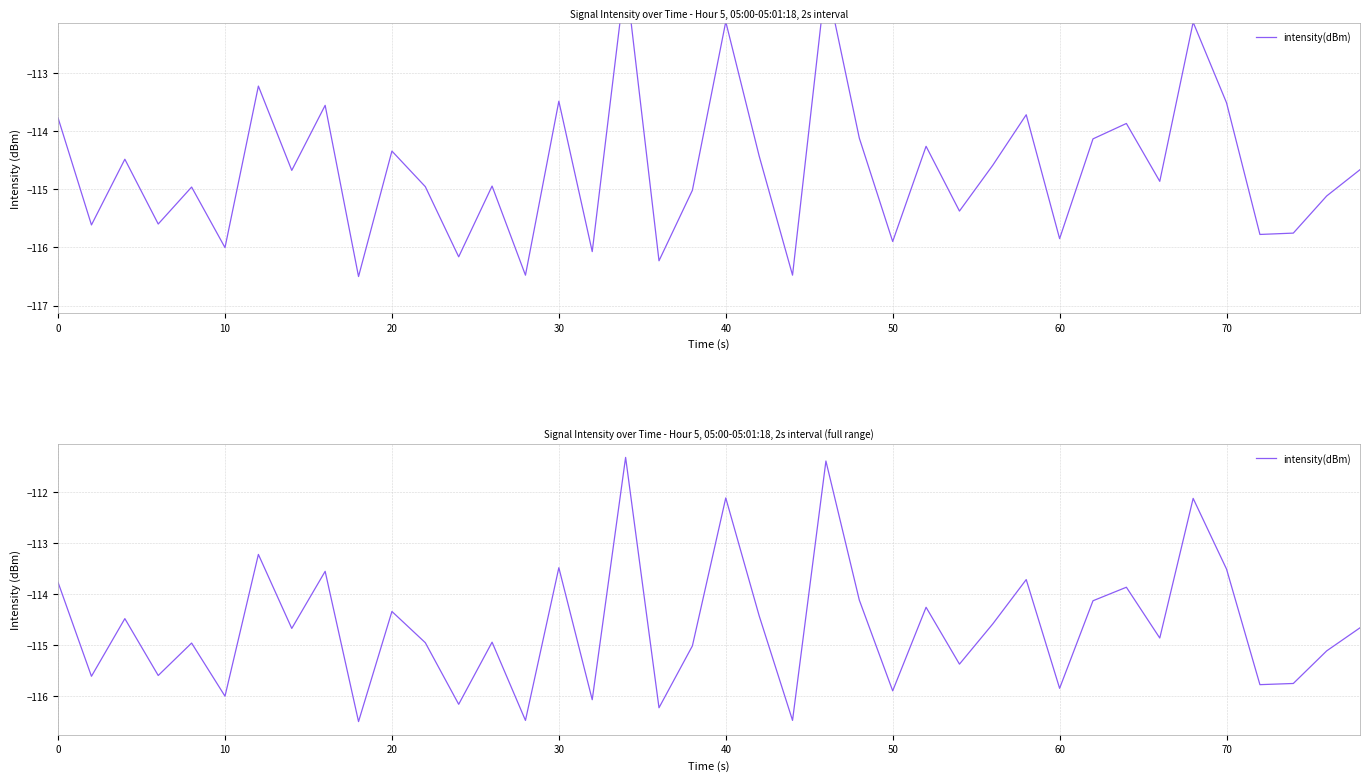

Count the number of values greater than -114.

11